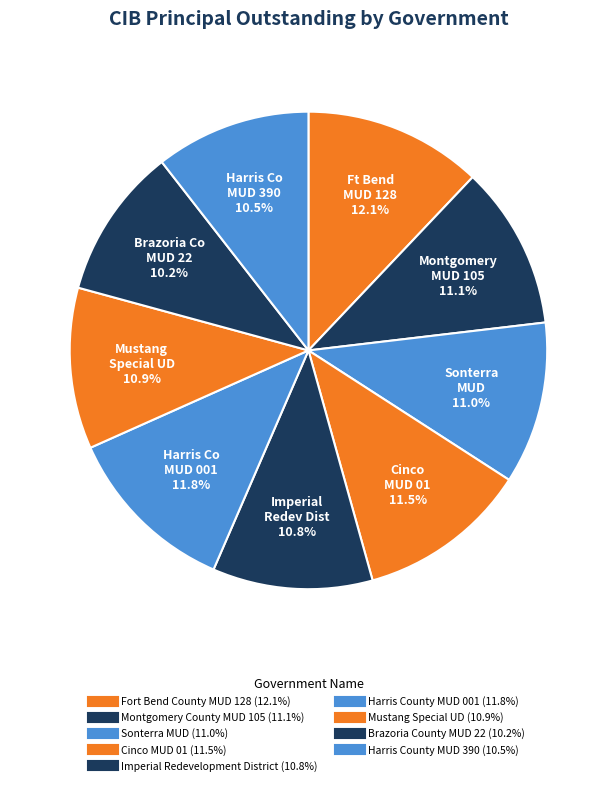

How many segments does this pie chart have?

9